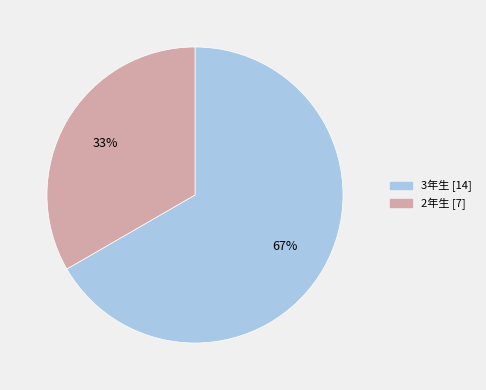

Is 3年生 the majority of the pie?

Yes